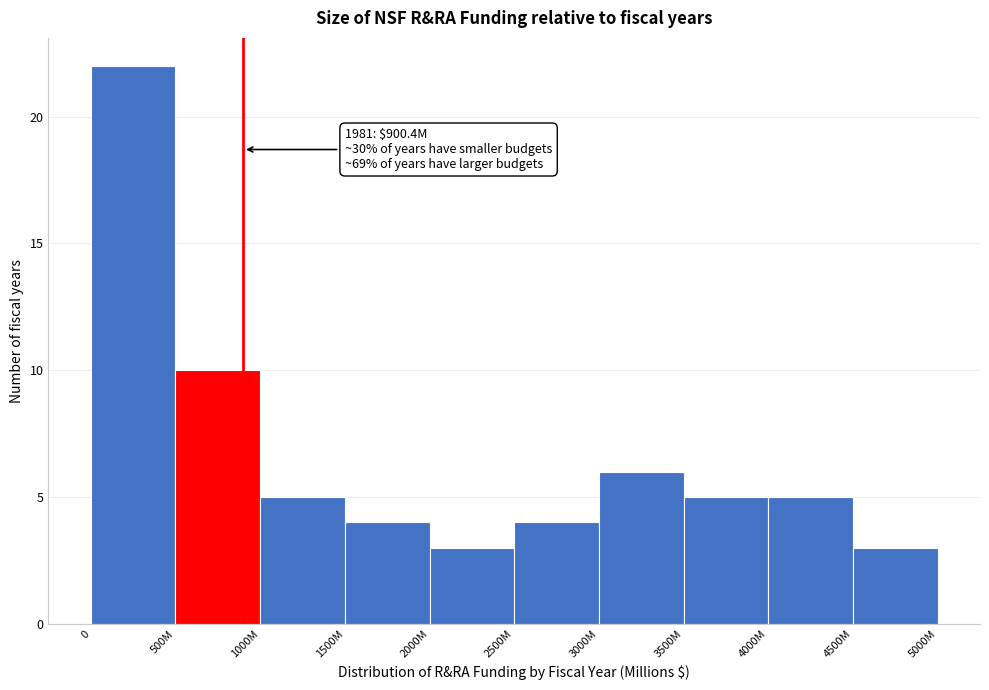

Reading left to right, what are all the values shown in this chart?

0=22	500M=10	1000M=5	1500M=4	2000M=3	2500M=4	3000M=6	3500M=5	4000M=5	4500M=3